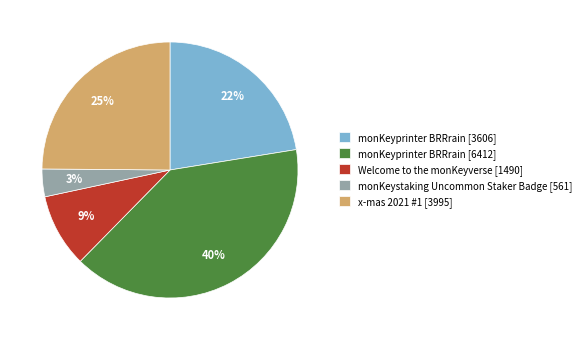

To the nearest percent, what is the average slice percentage?

20%